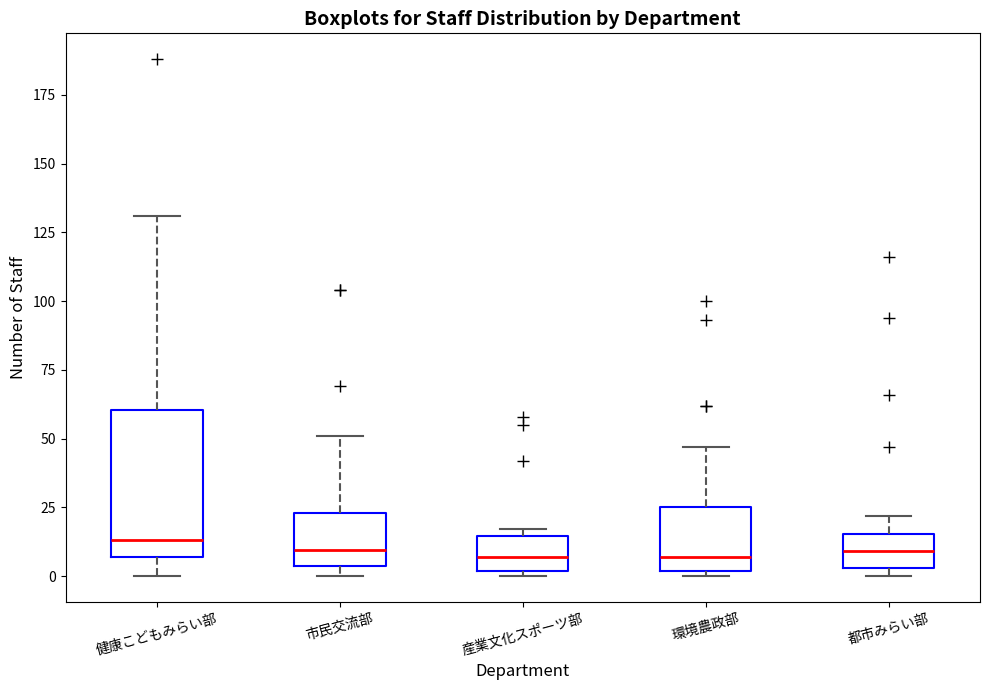

Where is the upper edge of the box for 市民交流部 on the y-axis? The values are not printed on the chart, so give them approximately, as read against the axis.

25